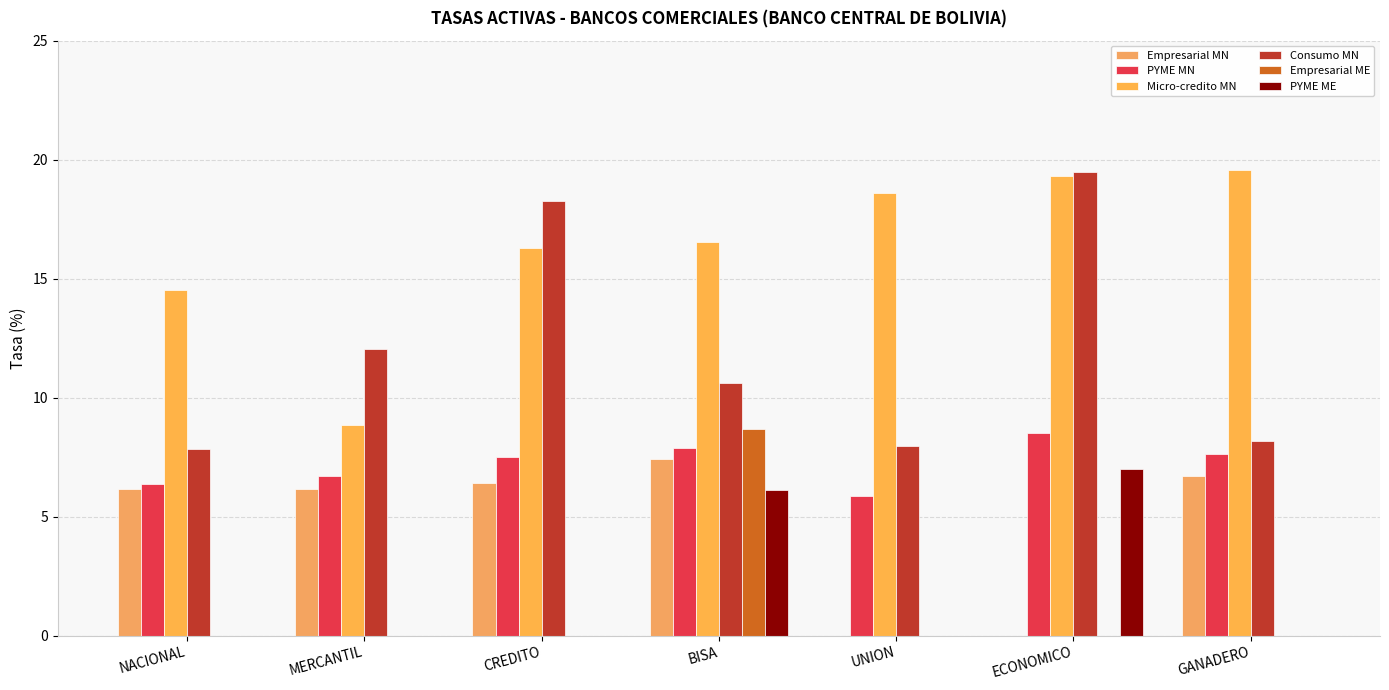

What is the maximum value for Micro-credito MN?

19.6